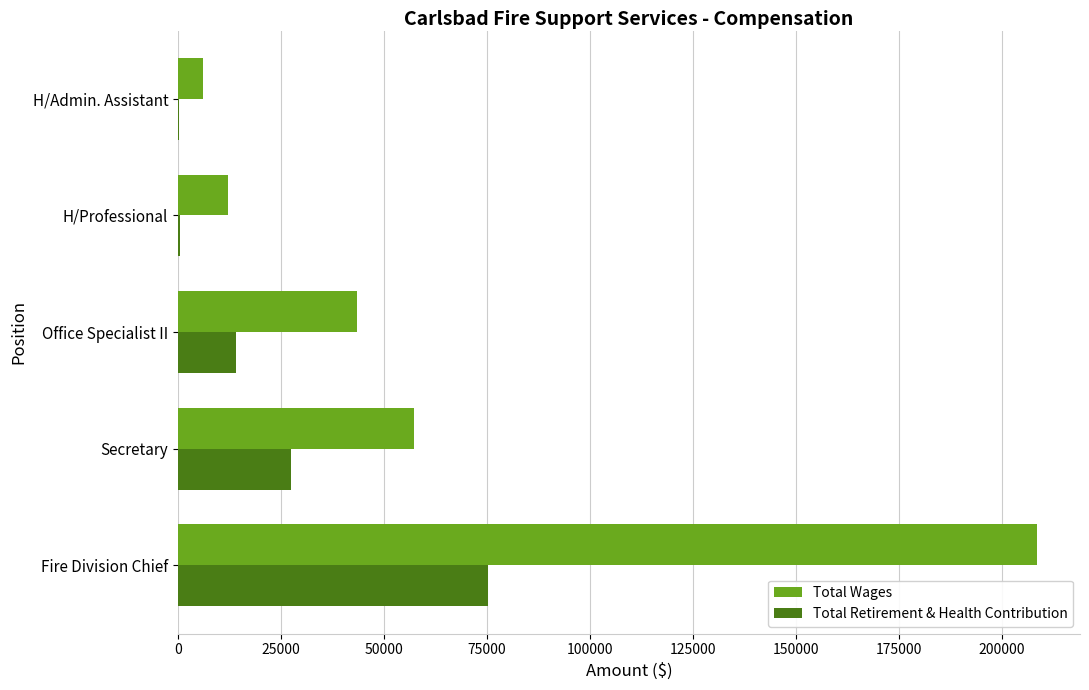

The Total Wages series shows 57264 at Secretary. True or false?

True